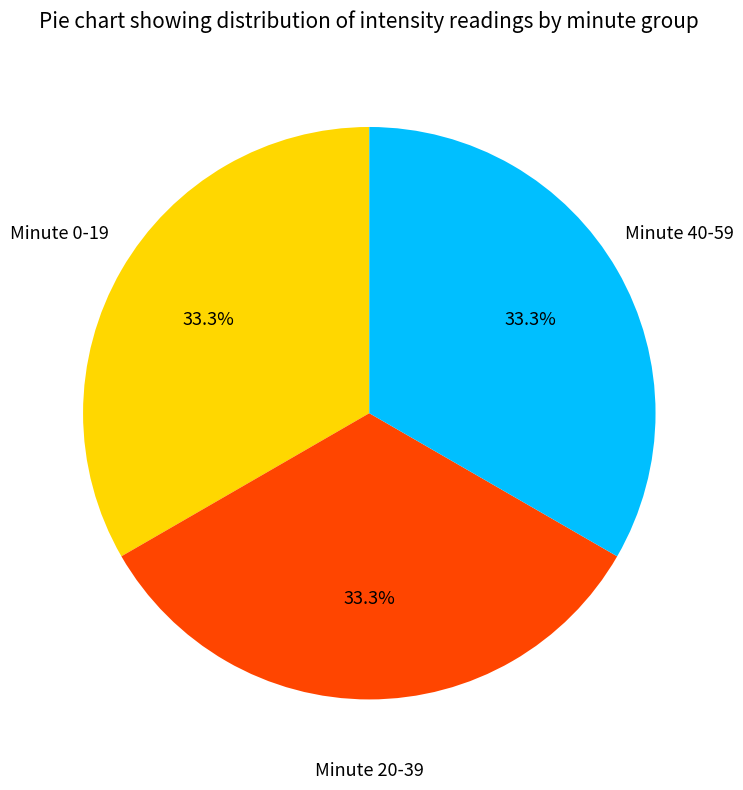

To the nearest percent, what is the difference between the largest and smallest slice percentages?

0%